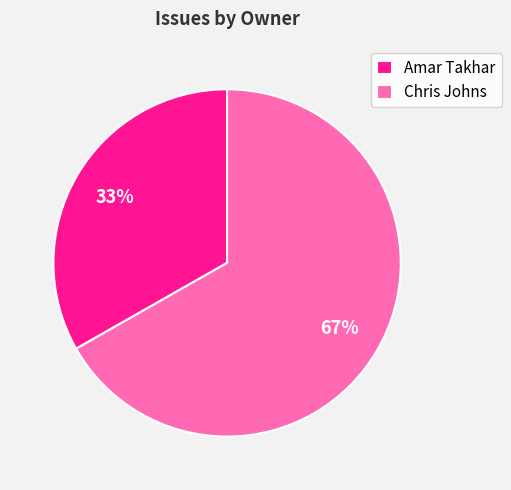

Rank the categories by value from highest to lowest.

Chris Johns, Amar Takhar